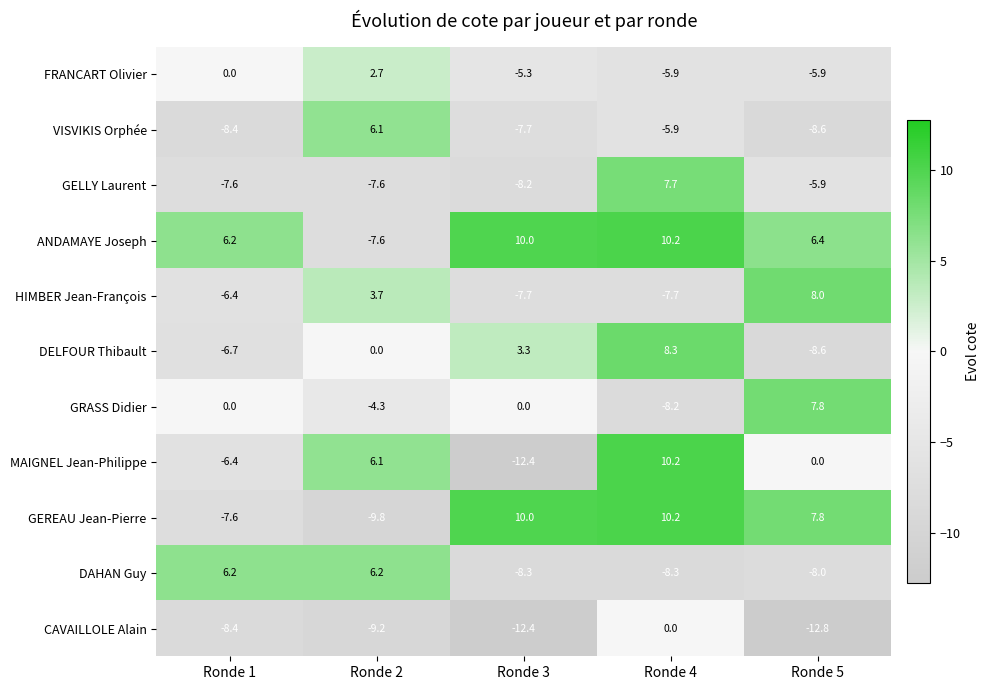

Which category has the highest value in the GELLY Laurent series?

Ronde 4